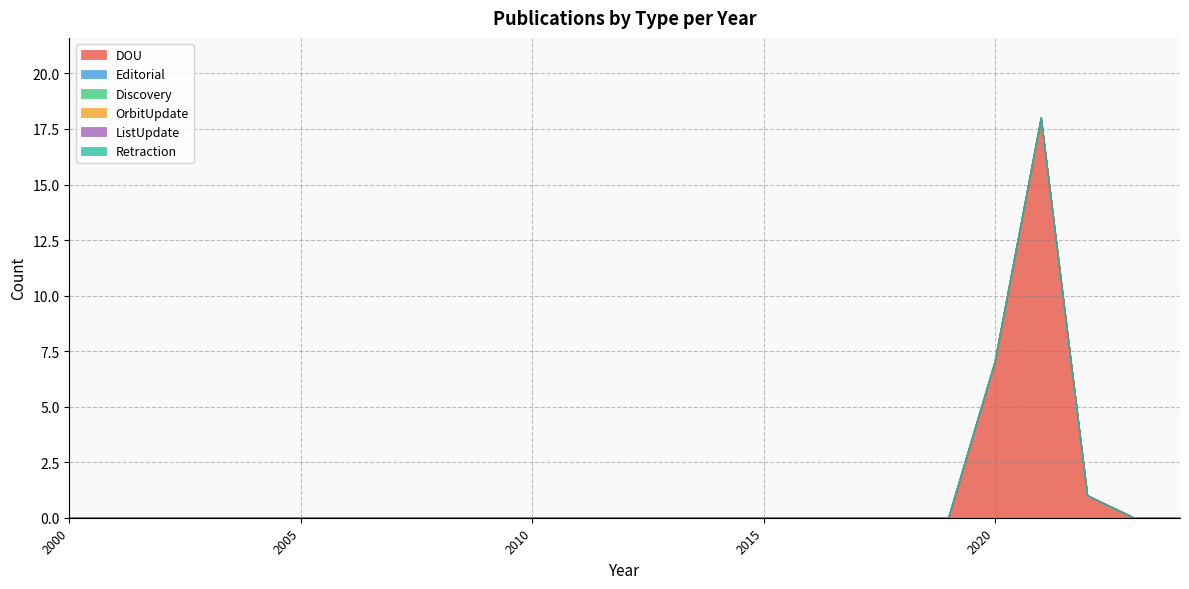

What are all the series names shown in the legend?

DOU, Editorial, Discovery, OrbitUpdate, ListUpdate, Retraction